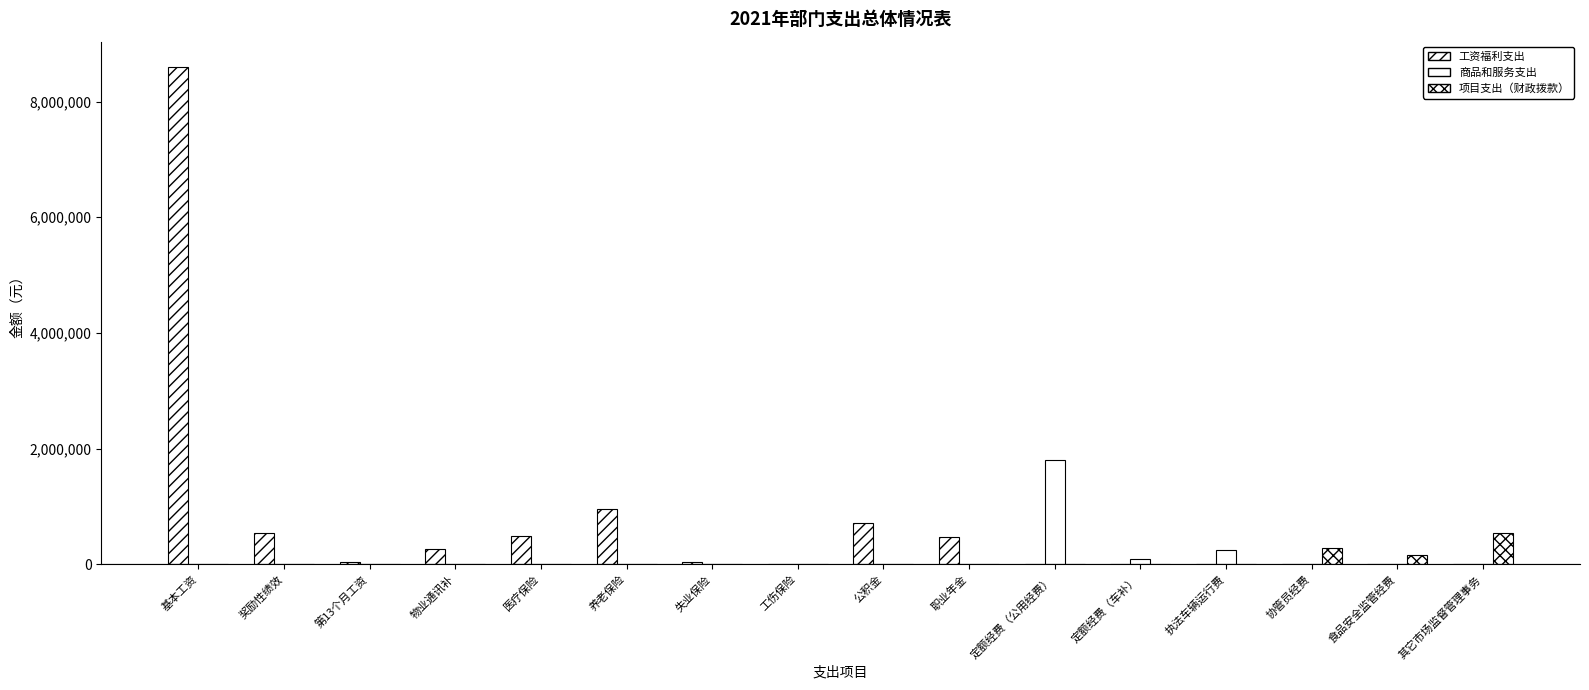

List the series in order of their peak value, lowest first.

项目支出（财政拨款）, 商品和服务支出, 工资福利支出